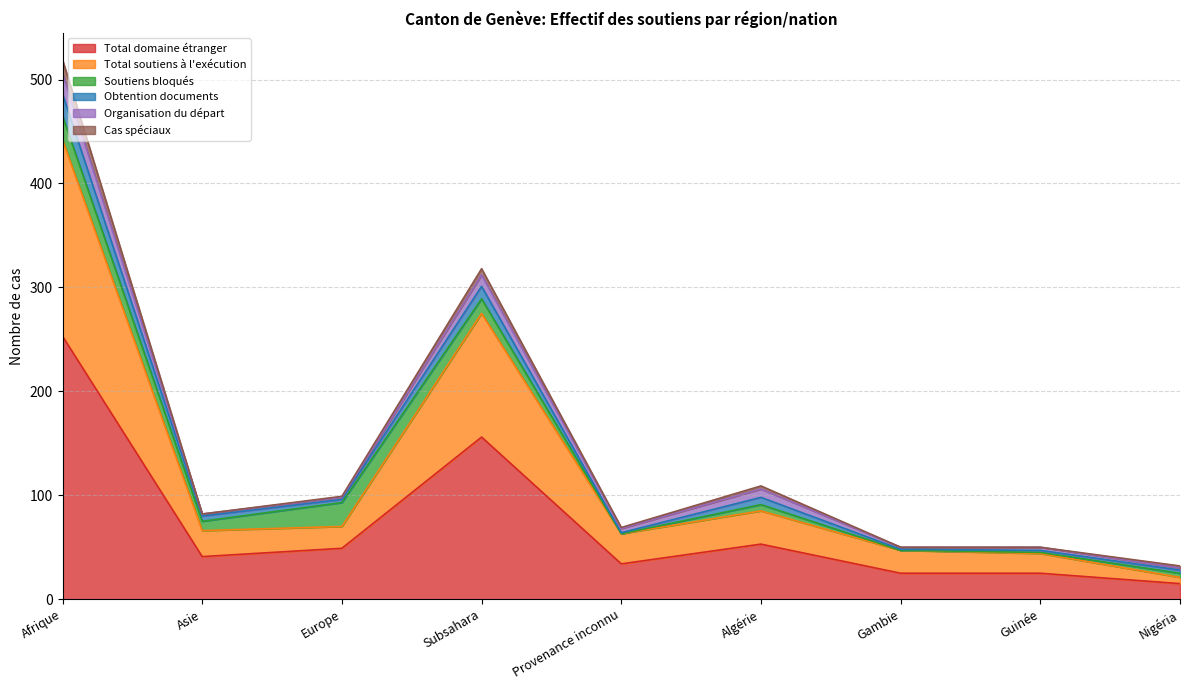

True or false: Organisation du départ and Total domaine étranger cross at least once.

False